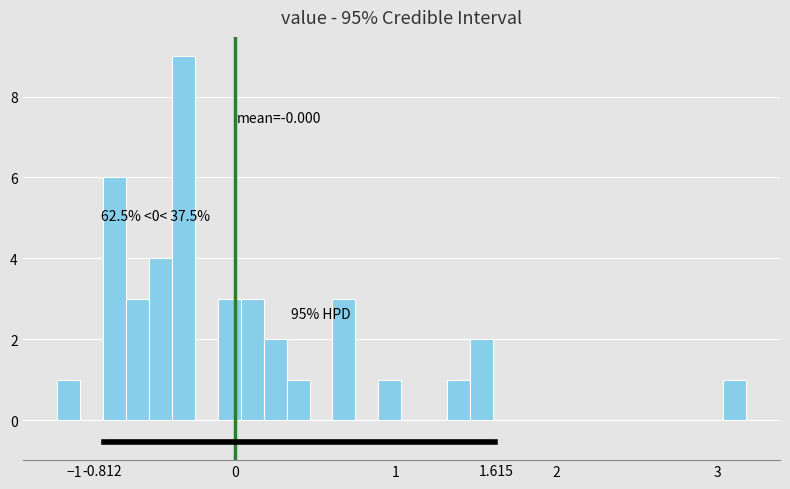

Around what value on the x-axis is the tallest bar? Give the approximate position of its centre, as read against the axis.

-0.3